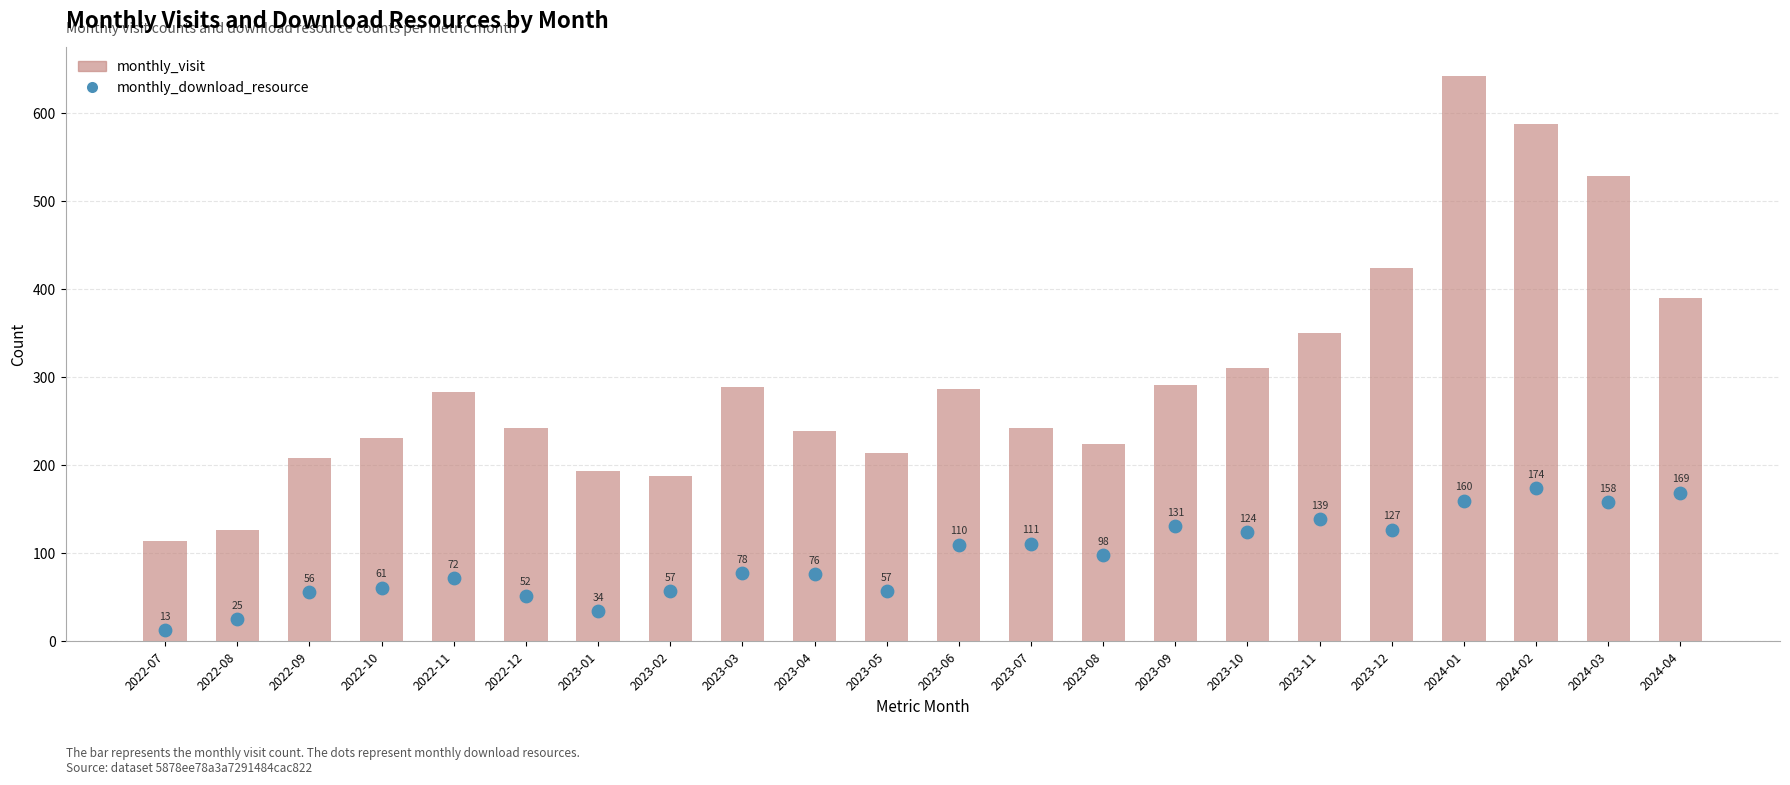

Is the value of monthly_download_resource at 2022-12 greater than the value of monthly_visit at 2023-08?

No